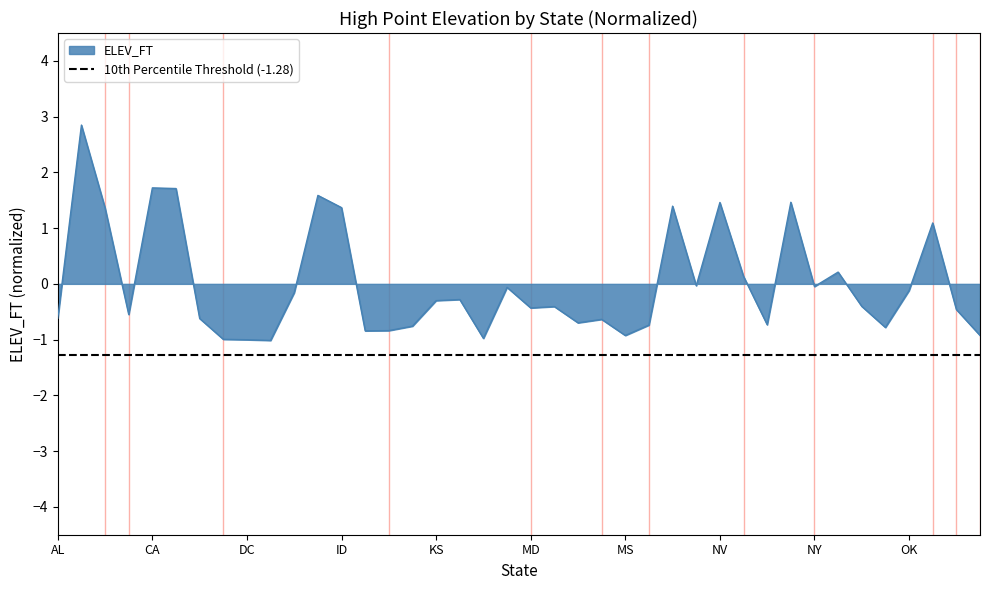

What is the smallest value displayed?

-1.0